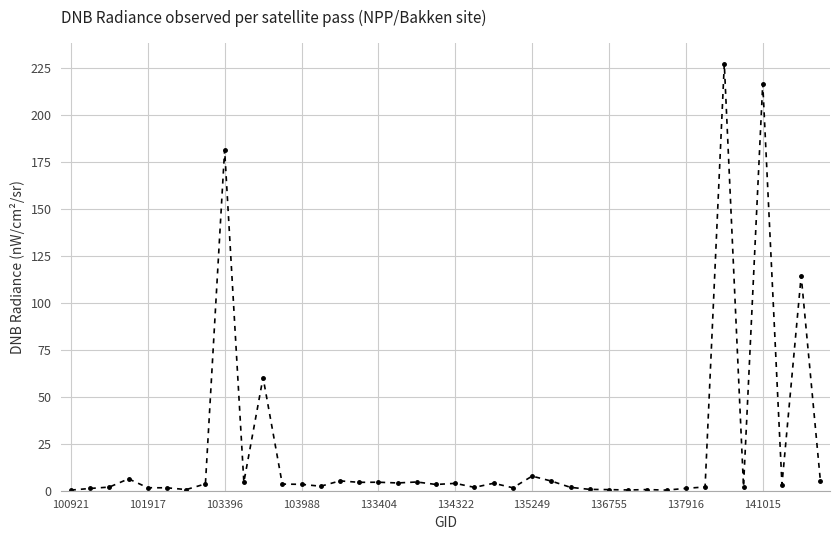

What is the sum of all values?

900.0